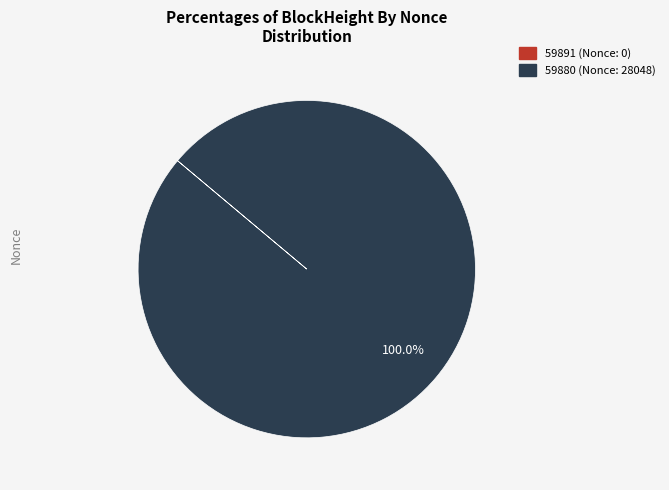

Which slice is the largest?

59880